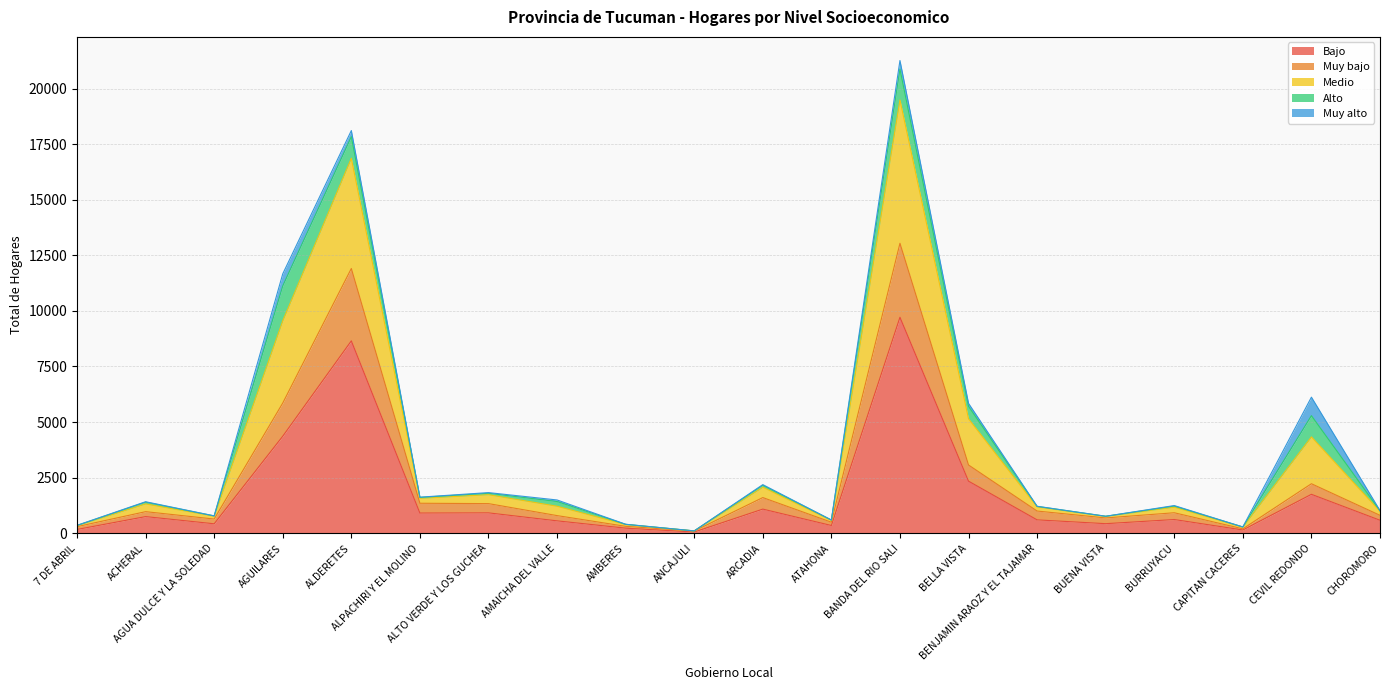

What is the maximum value for Bajo?

9714